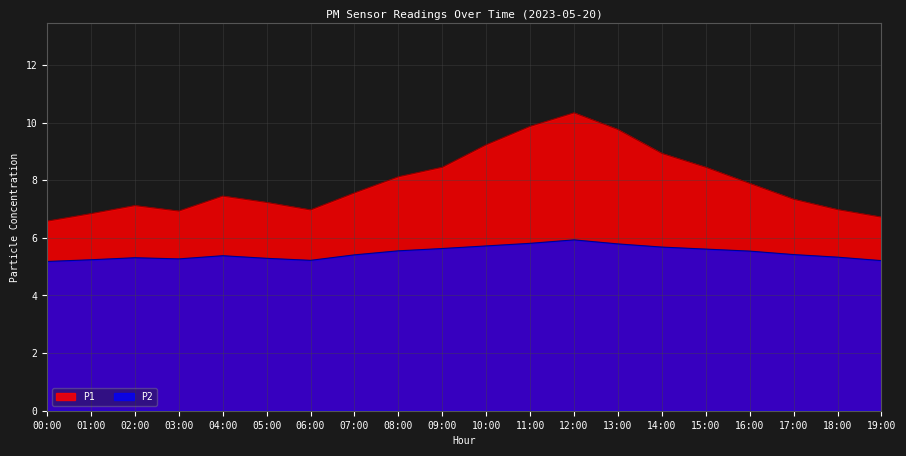

What position from the right is 19:00?

1